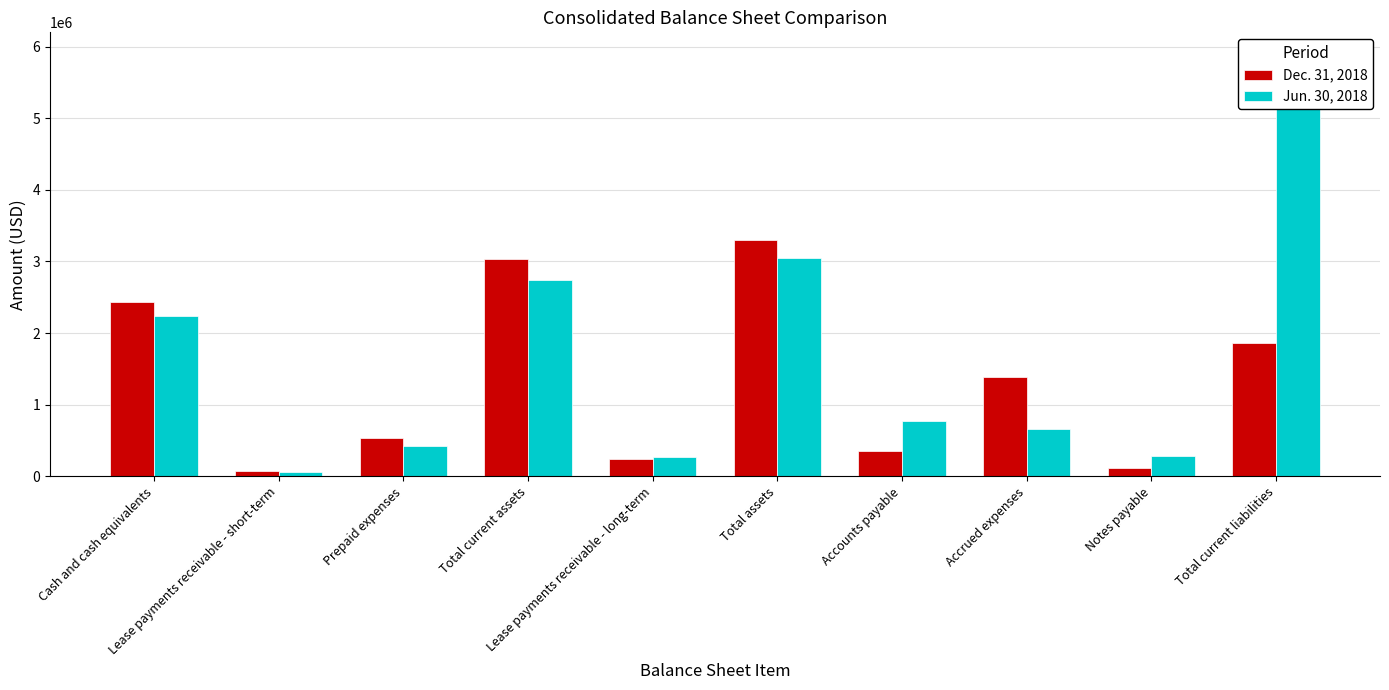

Rank the series by their average value, from highest to lowest.

Jun. 30, 2018, Dec. 31, 2018